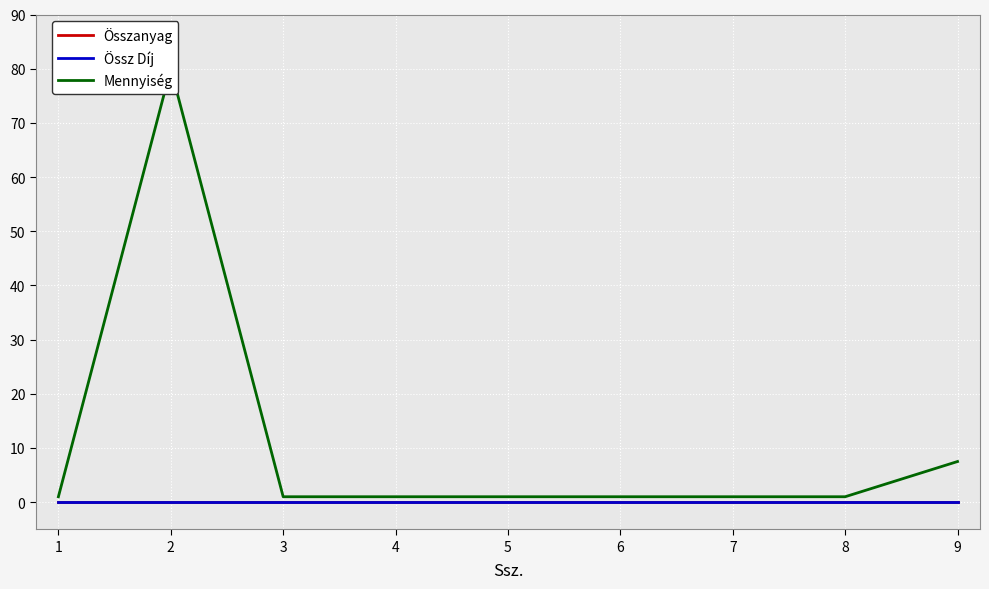

True or false: Mennyiség has more than 2 points higher than both neighbors.

False